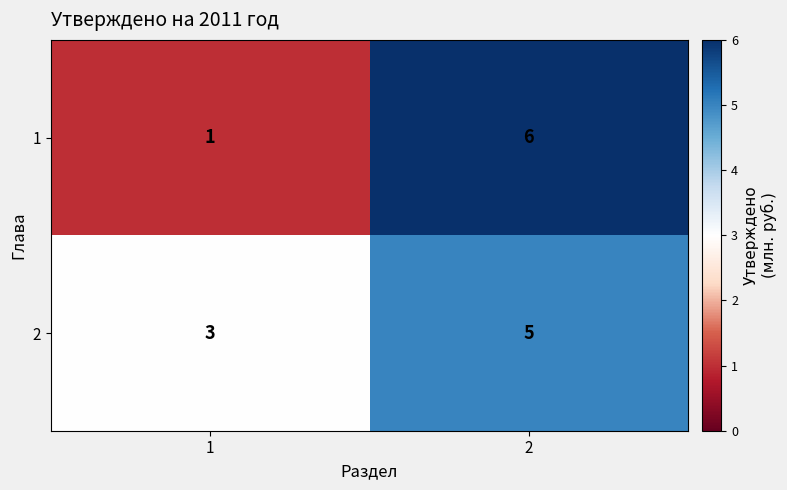

Rank the categories by 2 value from highest to lowest.

2, 1